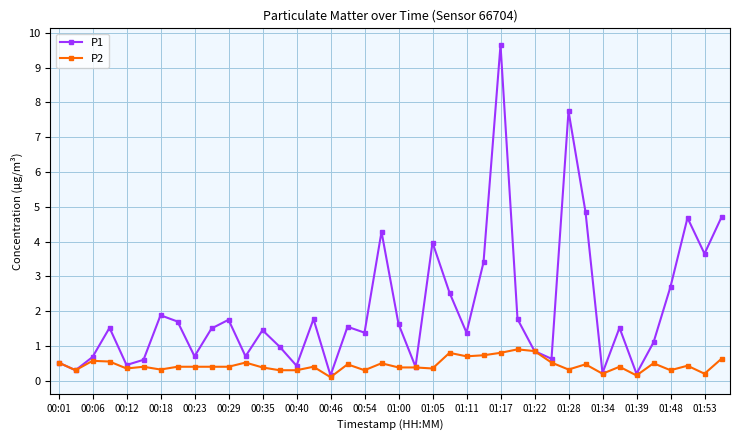

Which series has the largest total across all categories?

P1